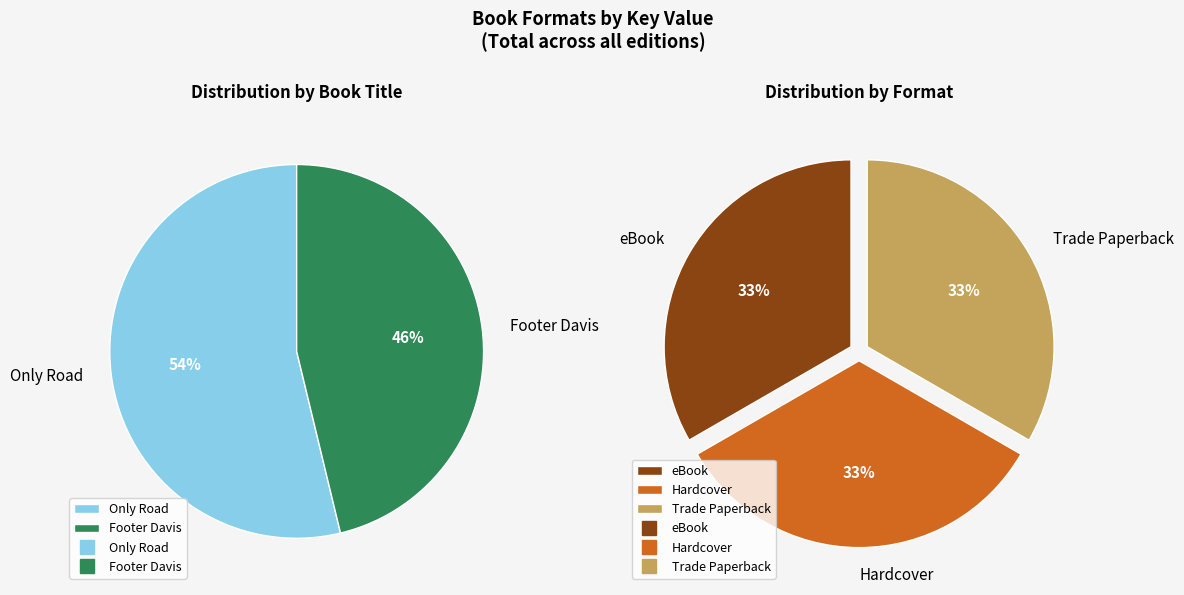

Is the sum of Footer Davis (Trade Paperback) and Only Road (Hardcover) greater than half?

No